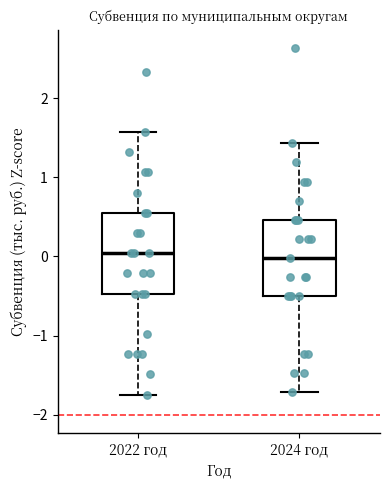

Reading left to right, read every box against the y-axis: the position of its median line, the range the box covers, and the ends of its whiskers. The values are not printed on the chart, so give them approximately, as read against the axis.

2022 год: median 0.0, box -0.5 to 0.6, whiskers -1.7 to 1.6
2024 год: median 0.0, box -0.5 to 0.5, whiskers -1.7 to 1.4